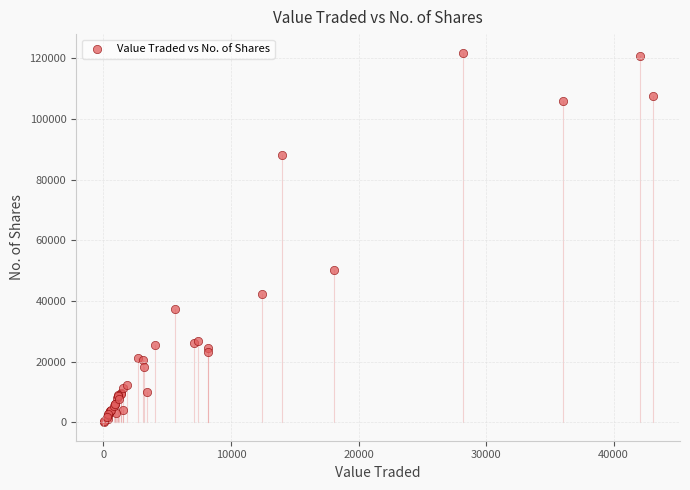

What Y value in the scatter plot is closest to 61002?

50314